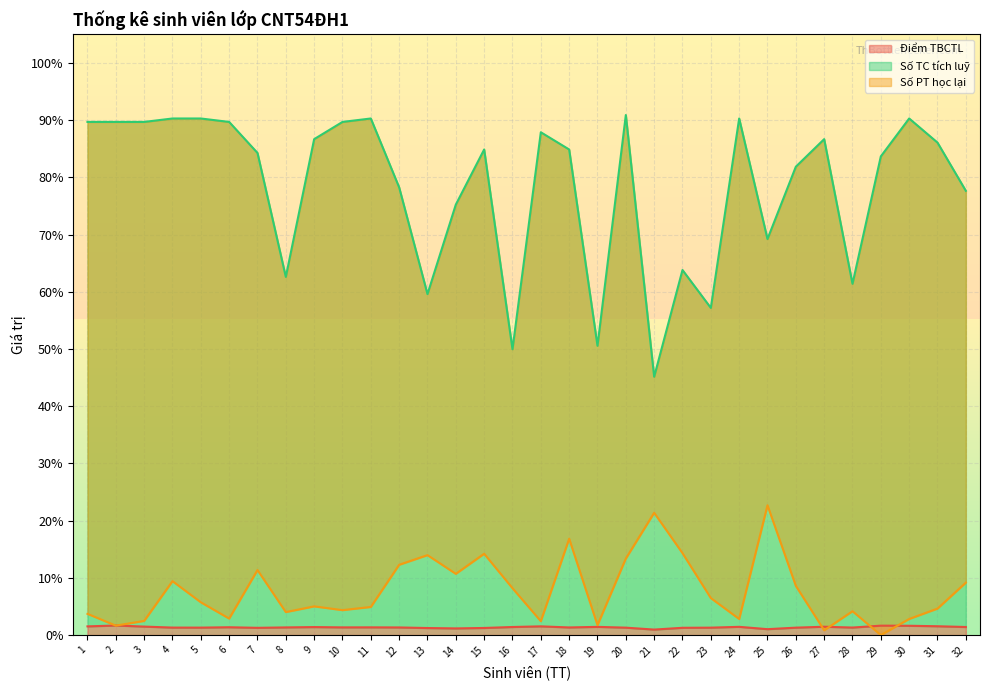

At which category does Số TC tích luỹ reach its first local valley?

8